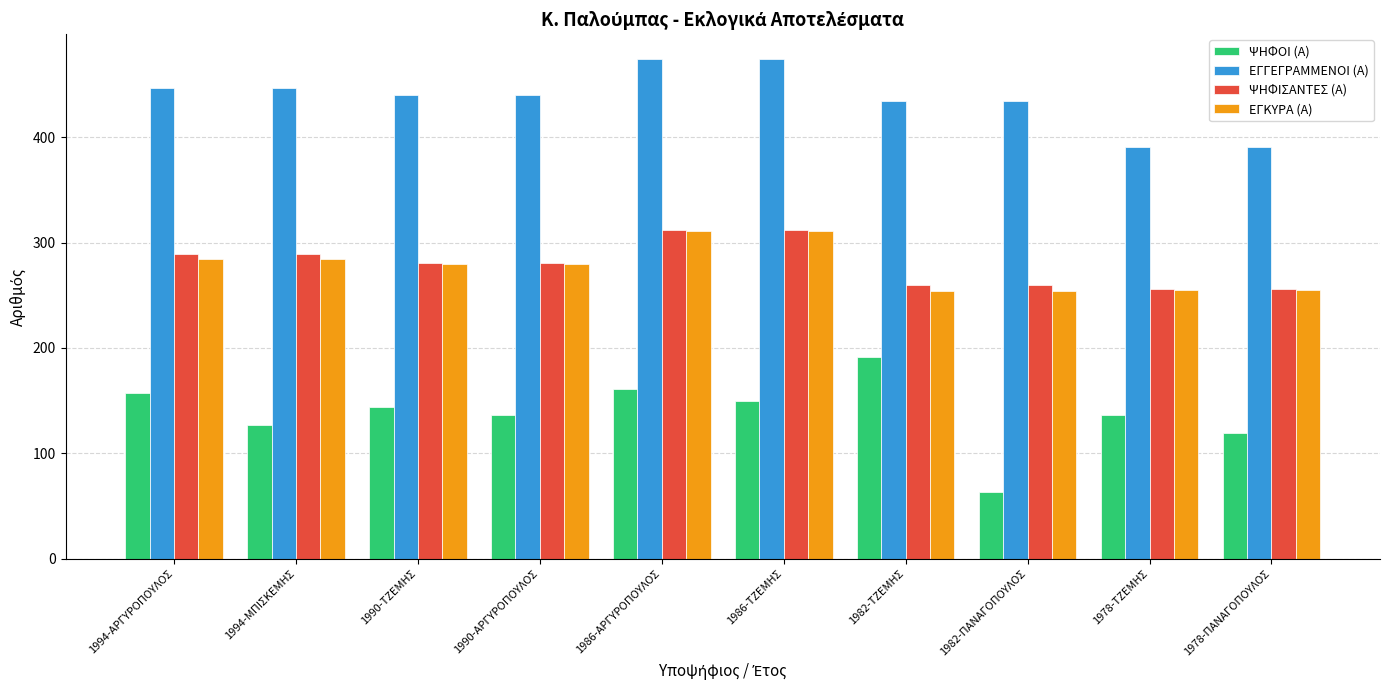

Is it true that ΕΓΚΥΡΑ (Α) equals 87 at 1982-ΤΖΕΜΗΣ?

False